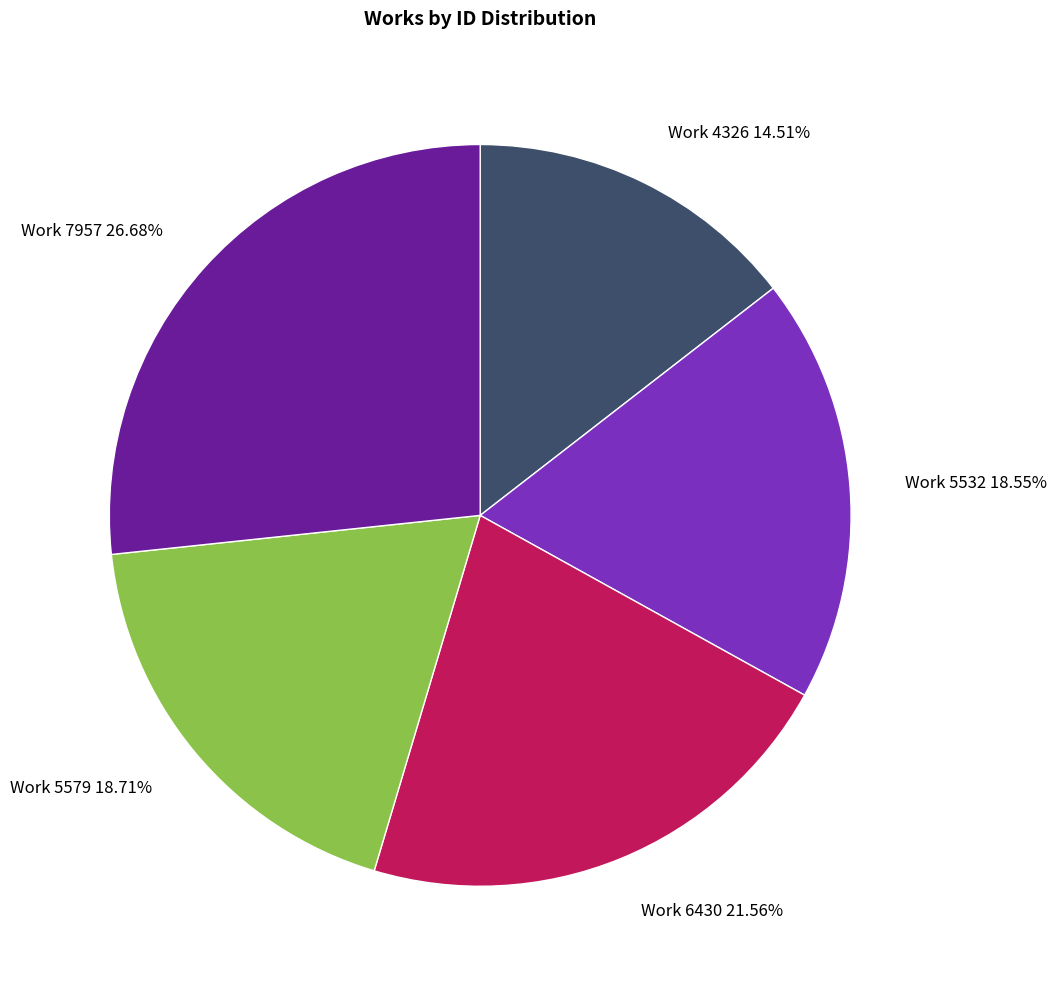

Is Work 7957 the majority of the pie?

No